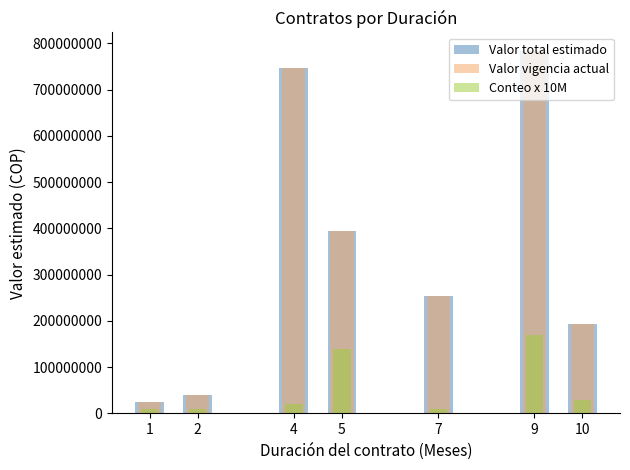

Rank the series by their maximum value, from highest to lowest.

Valor total estimado, Valor vigencia actual, Conteo x 10M